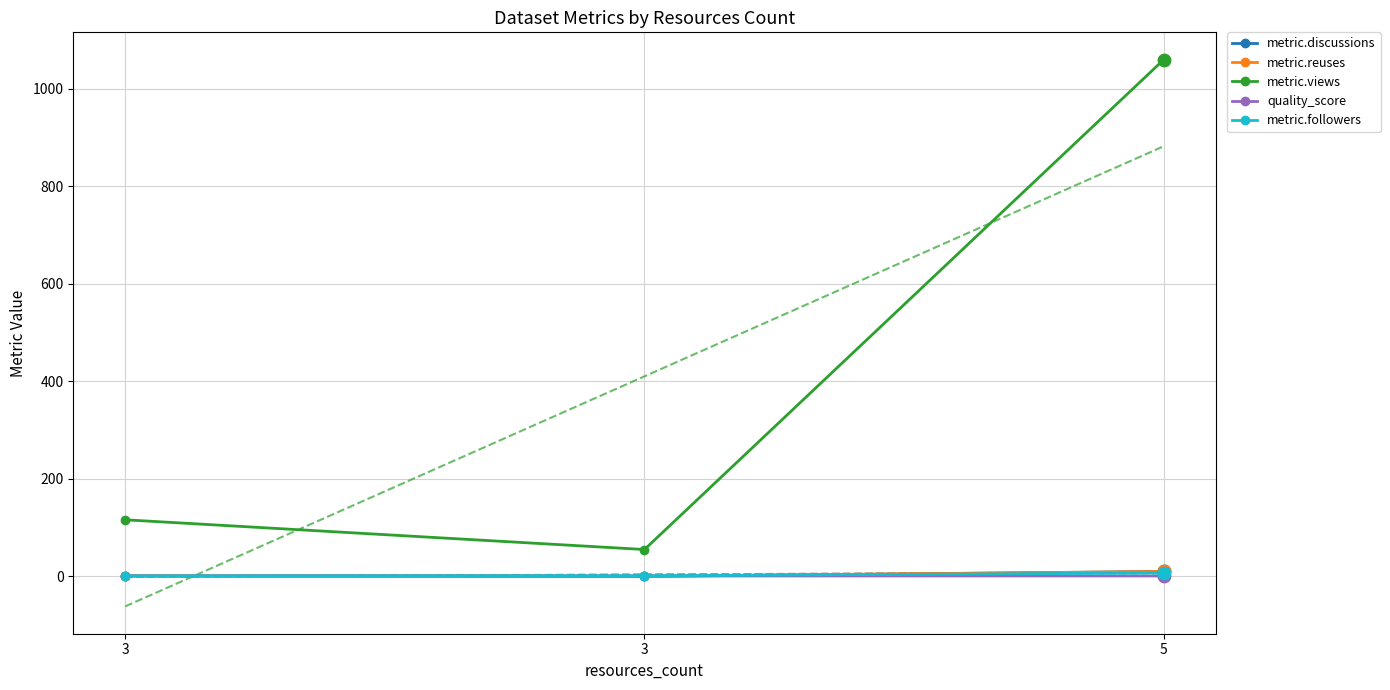

Is the value of metric.views at 3 greater than the value of metric.reuses at 3?

Yes